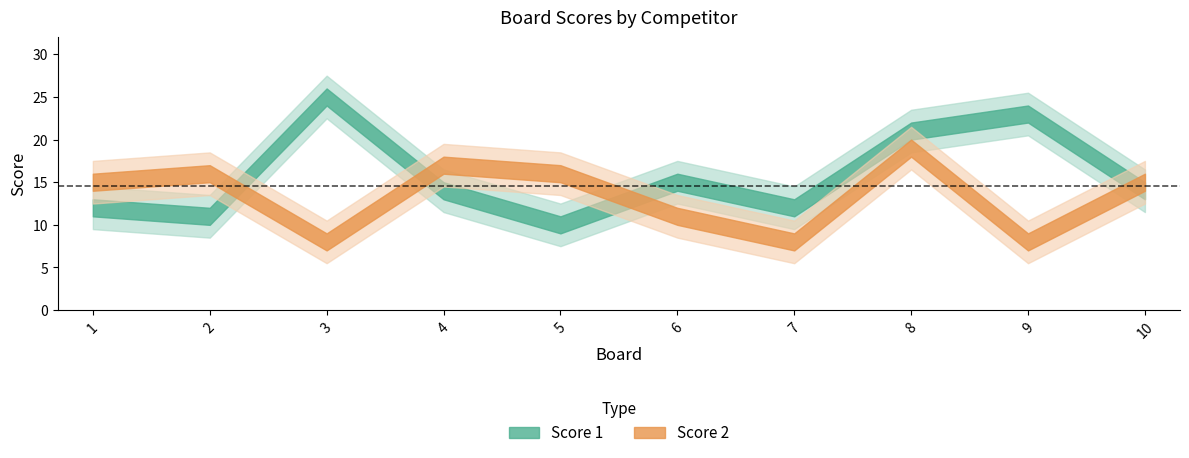

How many interior local valleys does the Score 2 series have?

3